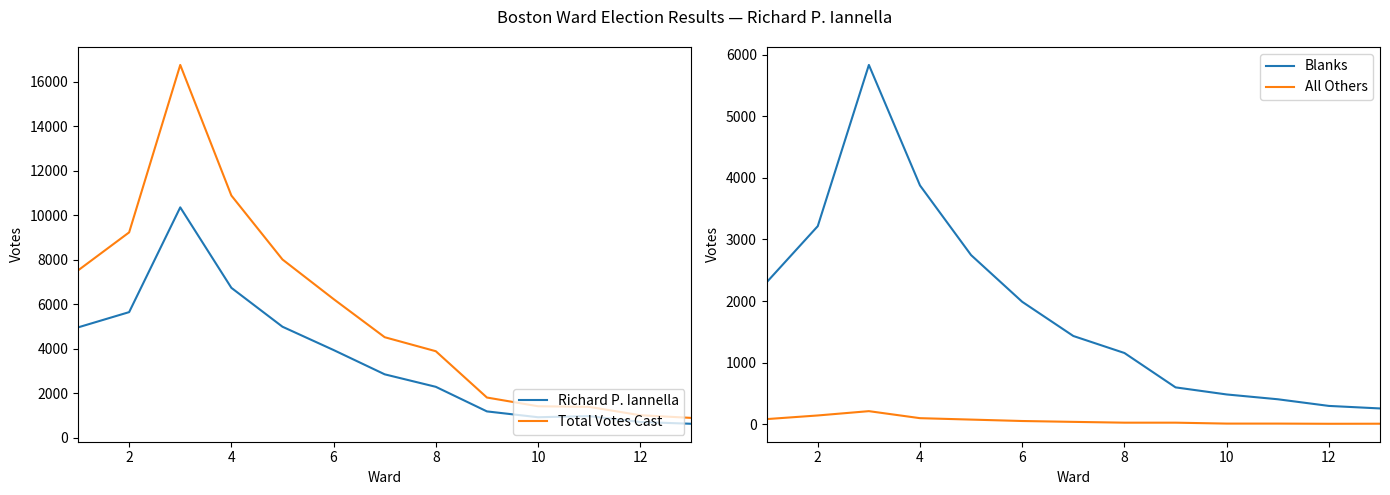

Is the value of Blanks at 4 greater than the value of All Others at 2?

Yes